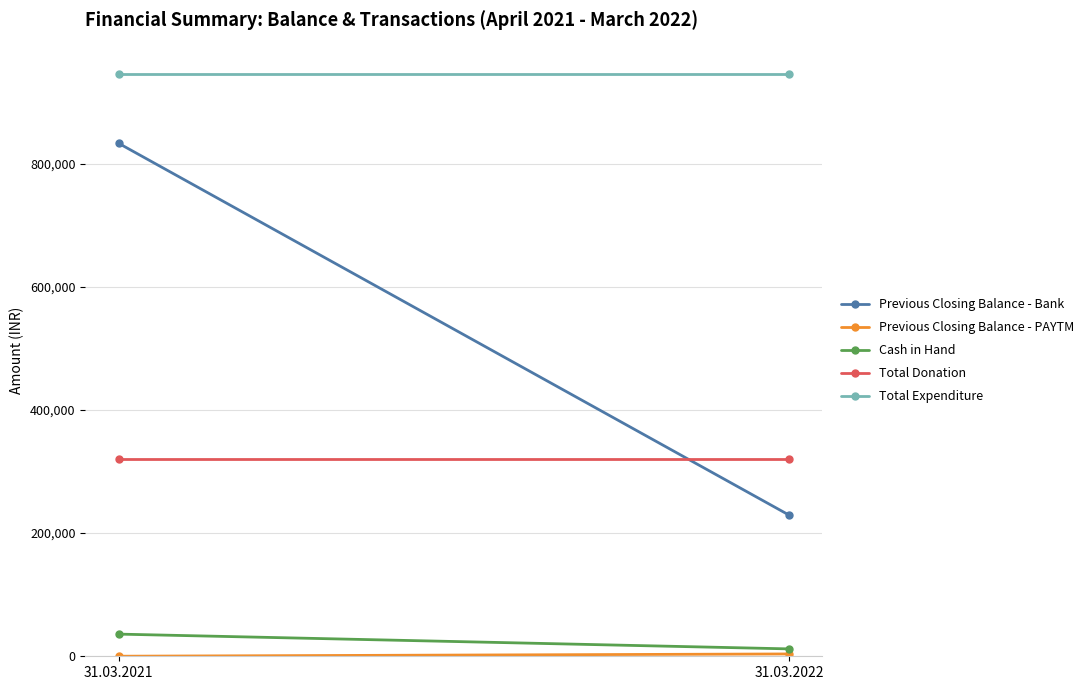

Which category has the lowest value in the Previous Closing Balance - PAYTM series?

31.03.2021